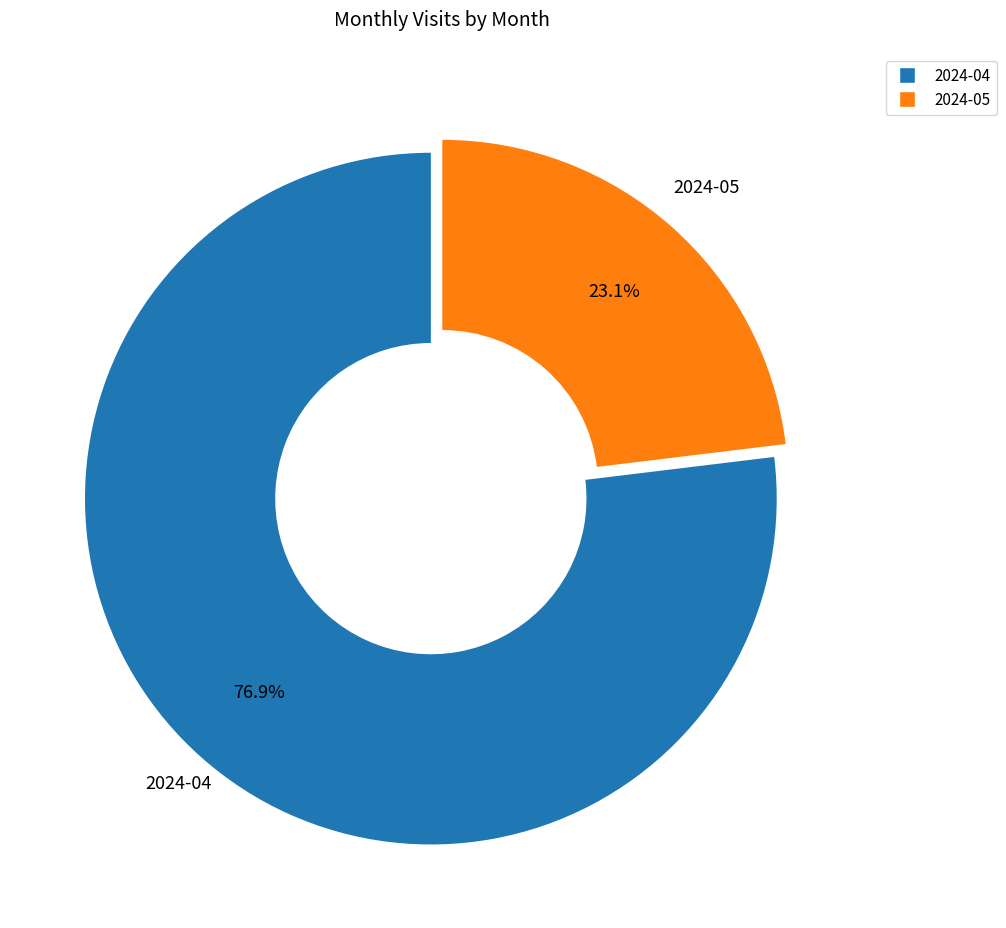

Is 2024-04 the majority of the pie?

Yes